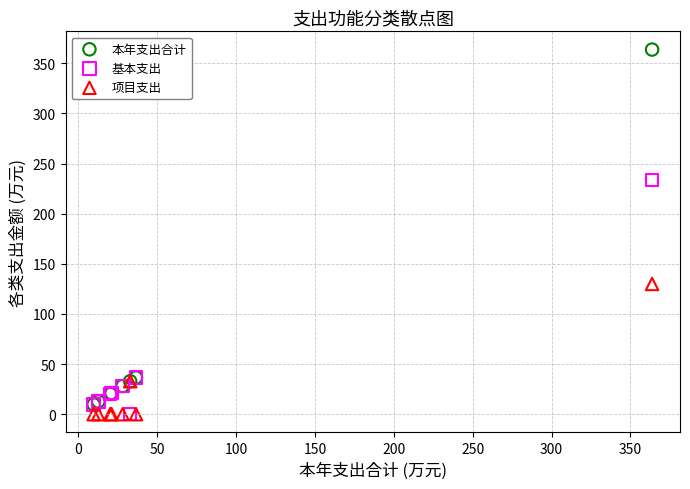

Which series reaches the maximum Y coordinate?

本年支出合计